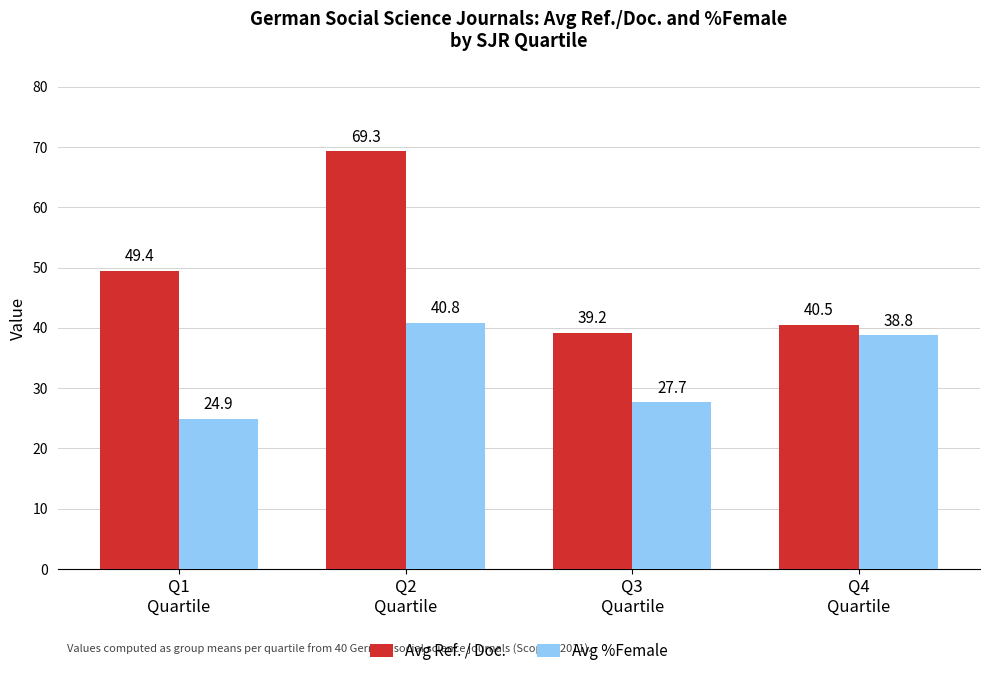

What is the sum of all Avg Ref. / Doc. values?

198.4